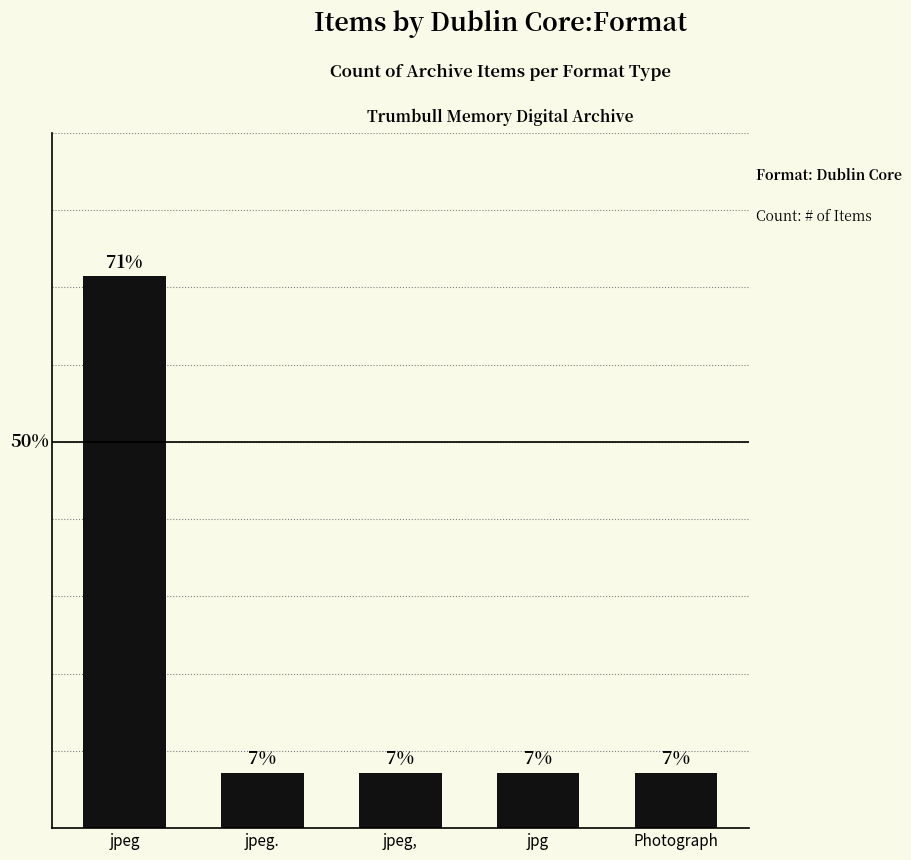

Reading right to left, list all the values displayed in this chart.

7.1	7.1	7.1	7.1	71.4